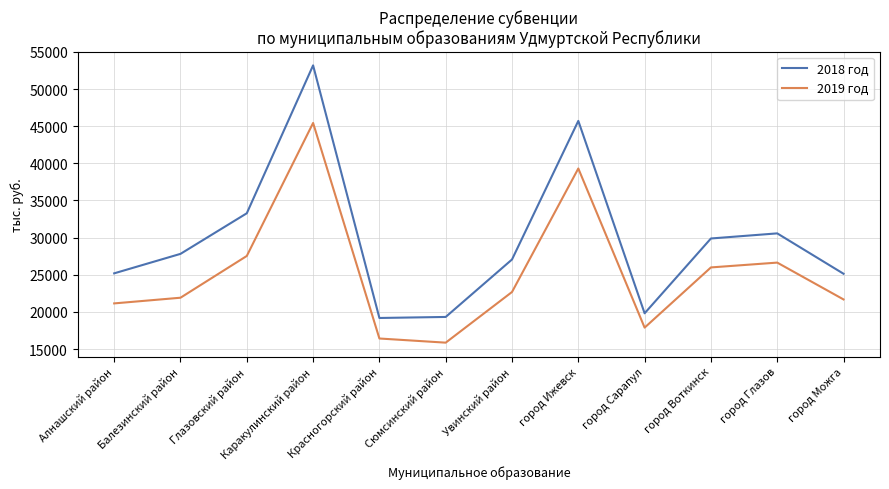

True or false: 2018 год has a value of 29883 at город Воткинск.

True